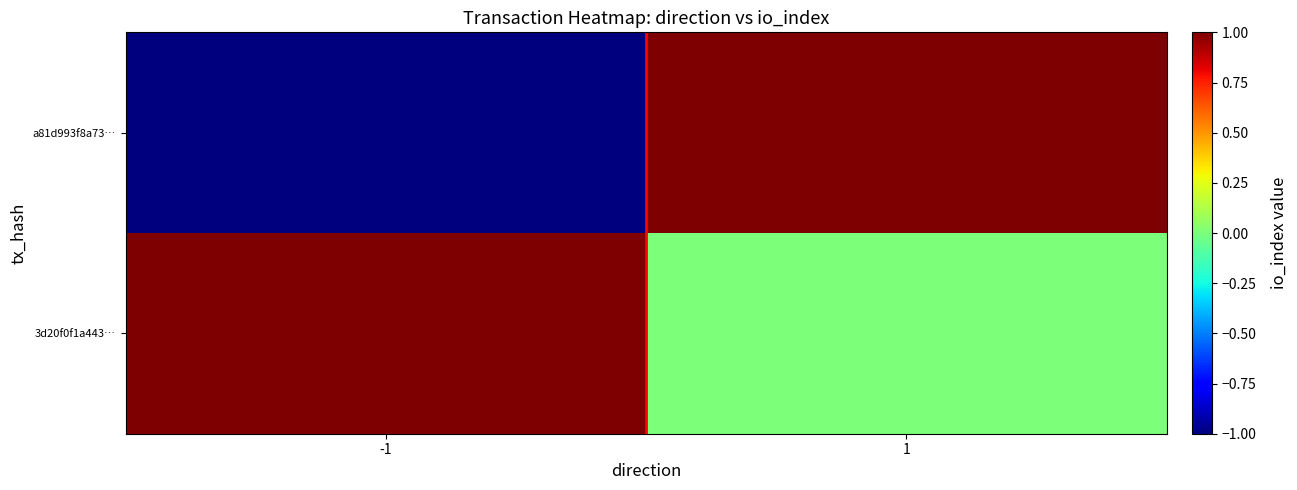

Which series changed the most between -1 and 1?

a81d993f8a73…